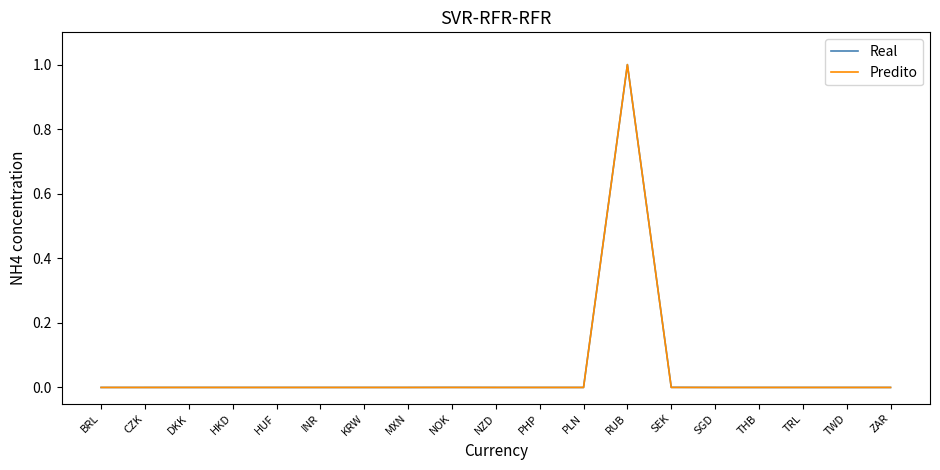

At which category is the sum across all series the highest?

RUB